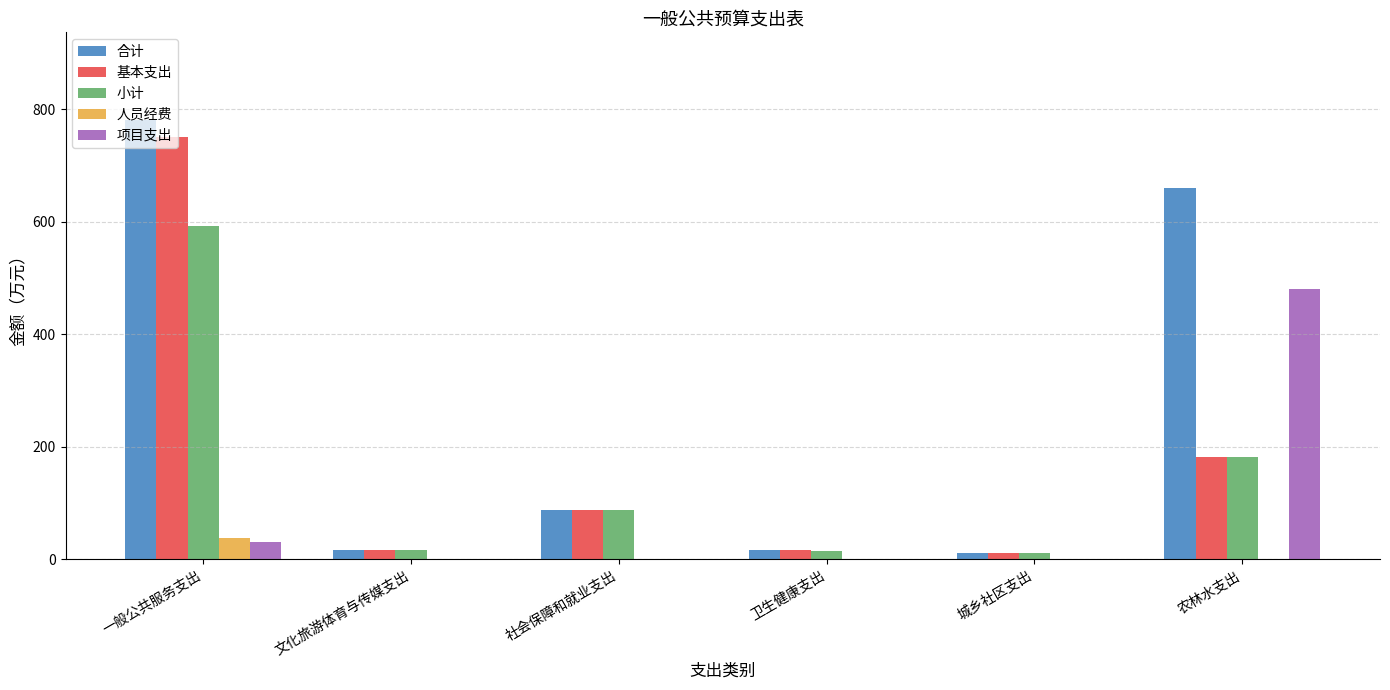

How many groups of bars are there?

6